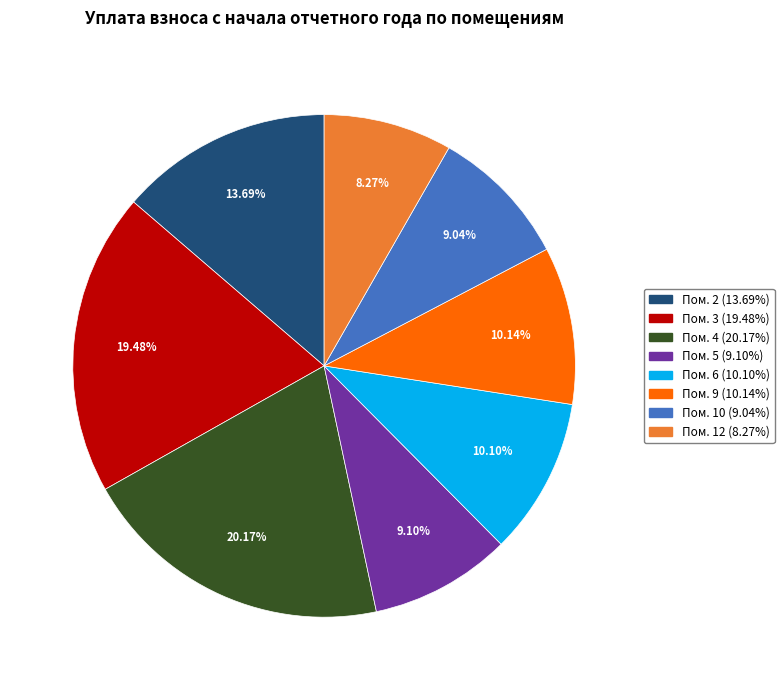

Is there a majority slice in this chart?

No